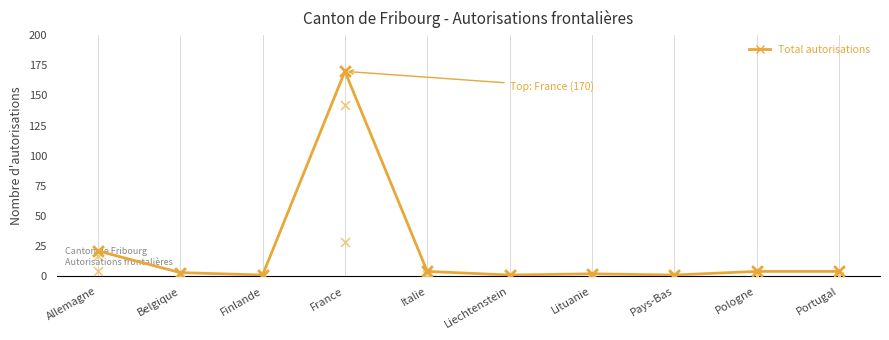

What is the change in value from Lituanie to Portugal?

+2